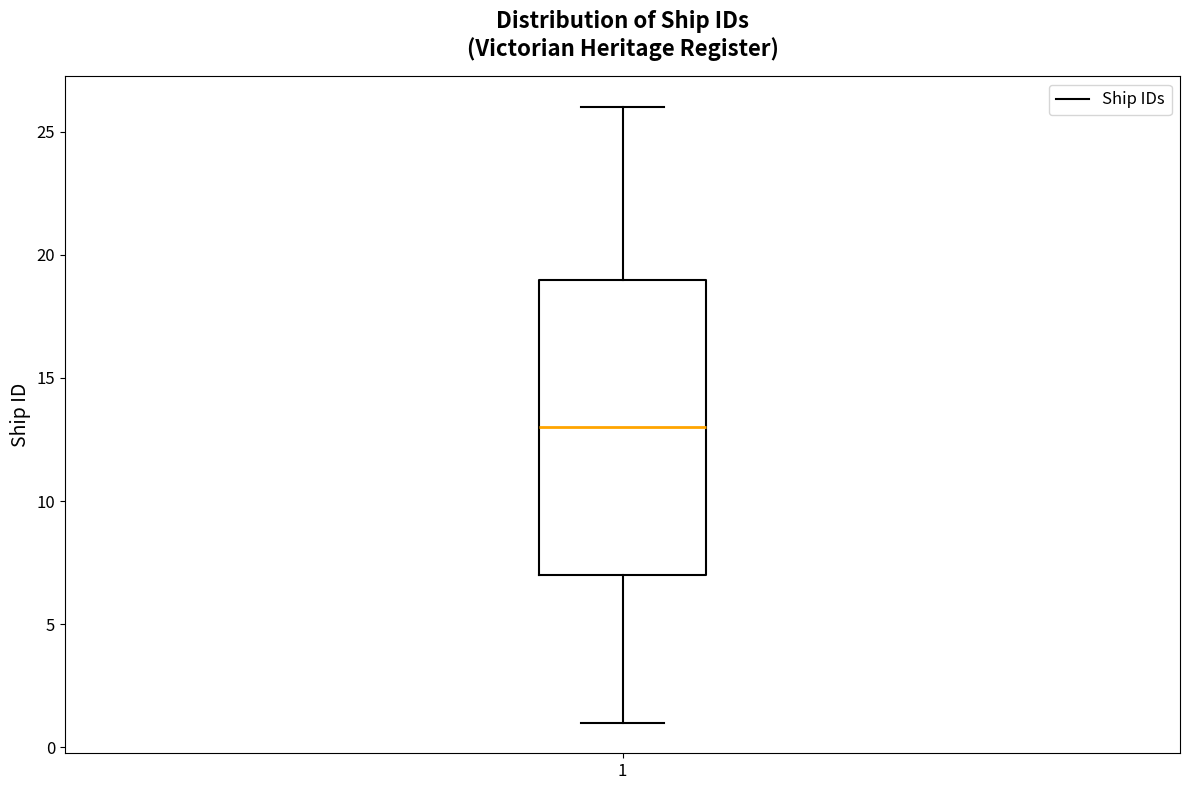

Read this box plot against the y-axis: the position of the median line, the range covered by the box, and the ends of both whiskers. The values are not printed on the chart, so give them approximately, as read against the axis.

median 13, box 7 to 19, whiskers 1 to 26